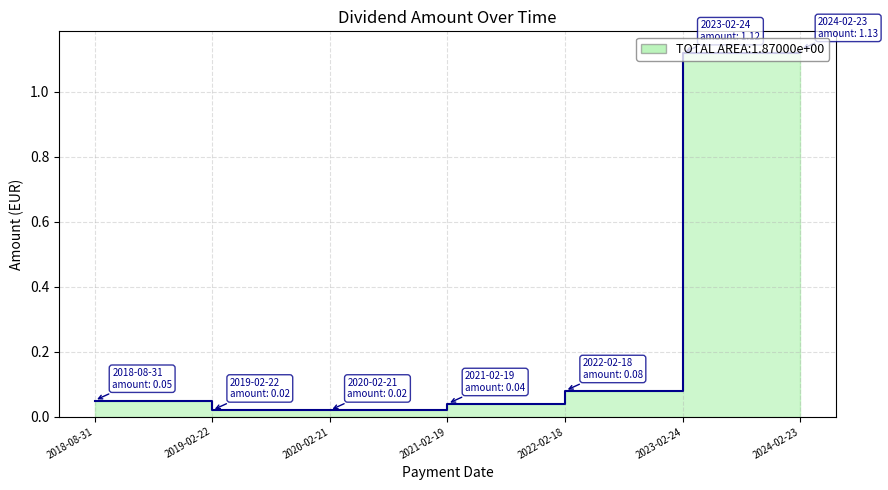

What is the label of the 2nd point from the left?

2019-02-22